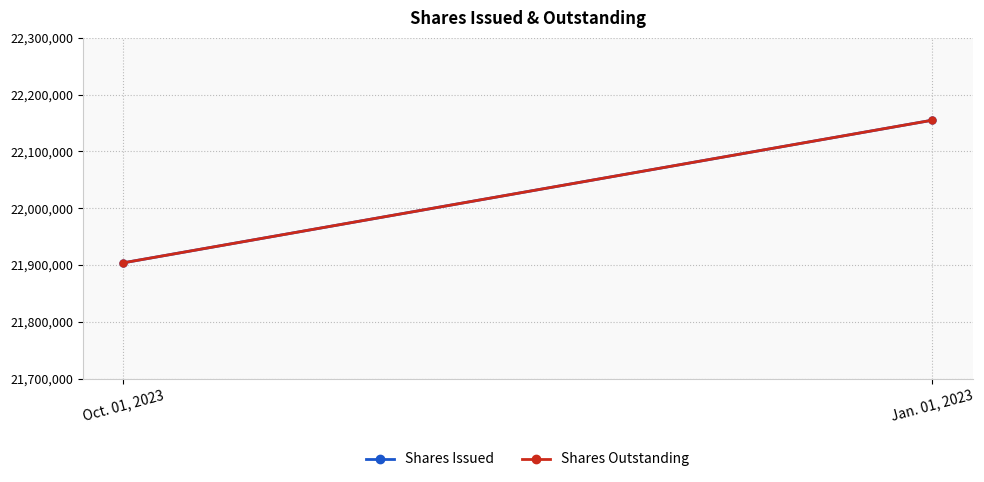

Rank the series at Oct. 01, 2023 from lowest to highest value.

Shares Issued, Shares Outstanding